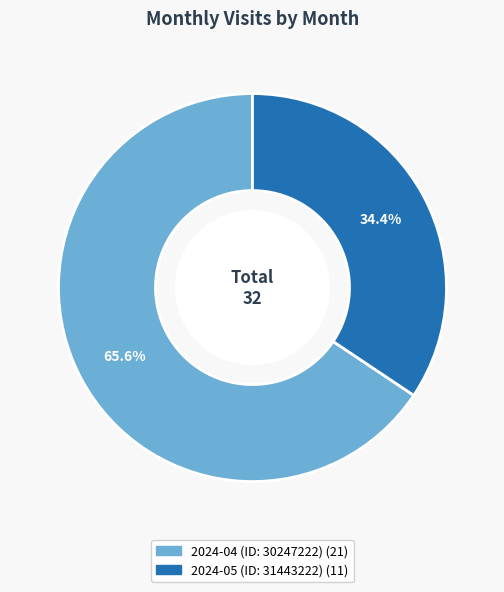

What is the largest slice in the pie chart?

2024-04 (ID: 30247222)